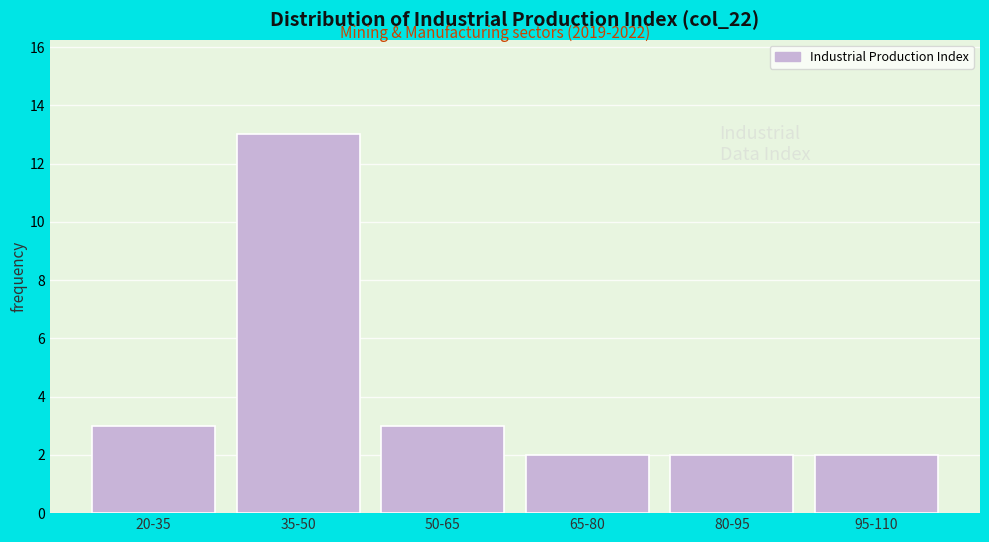

Reading left to right, list all the values displayed in this chart.

20-35=3	35-50=13	50-65=3	65-80=2	80-95=2	95-110=2